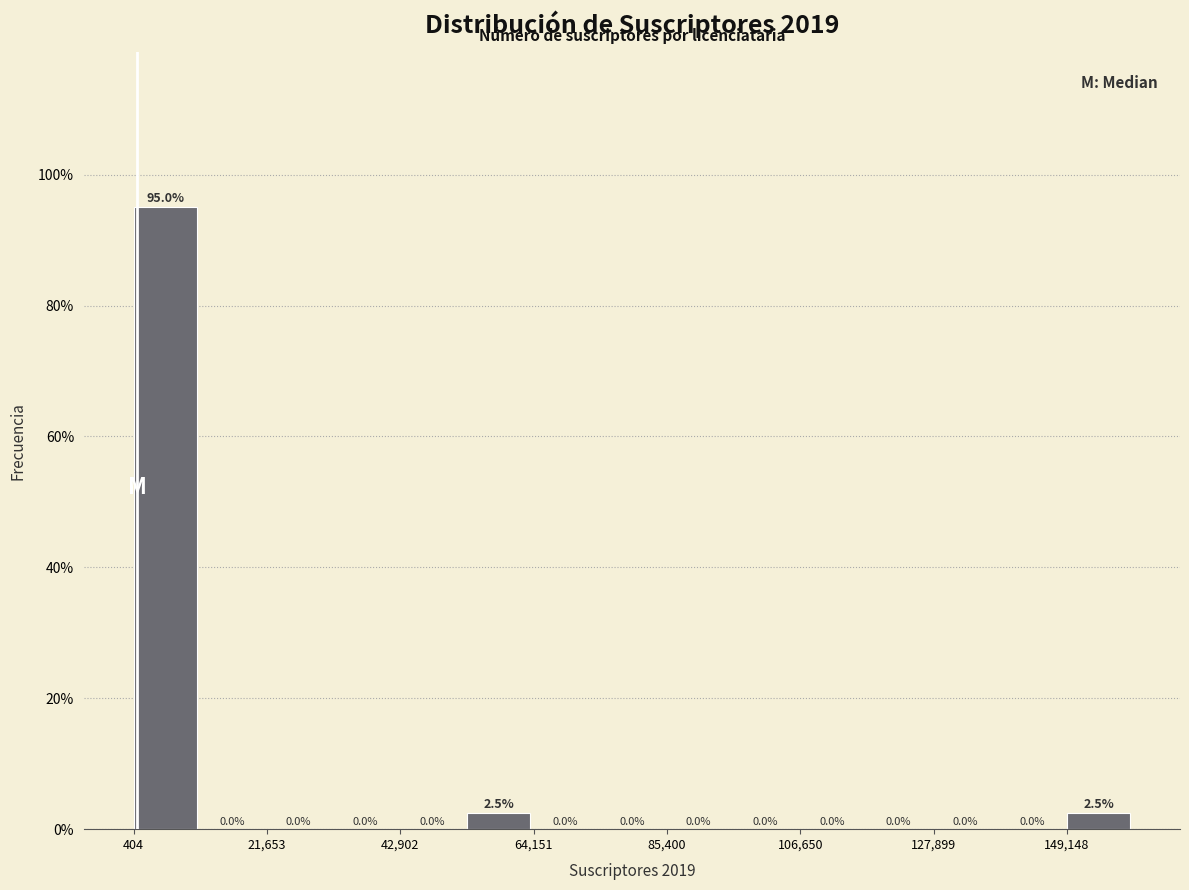

Read against the x-axis, roughly where is the centre of the tallest bar?

5000